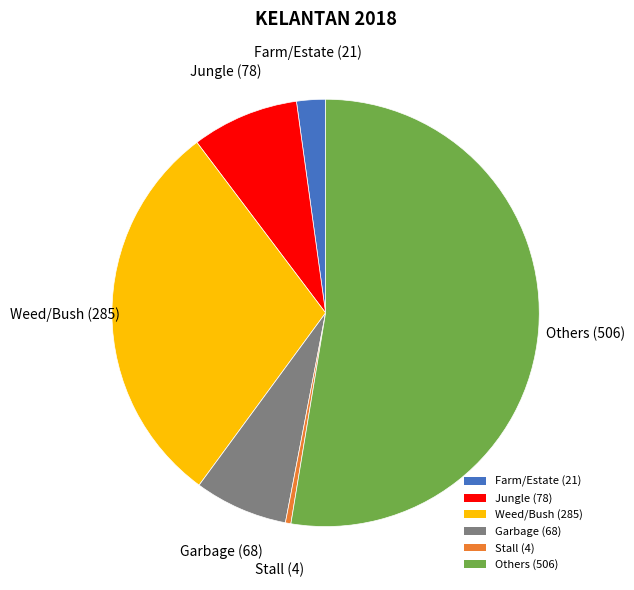

What is the majority slice?

Others